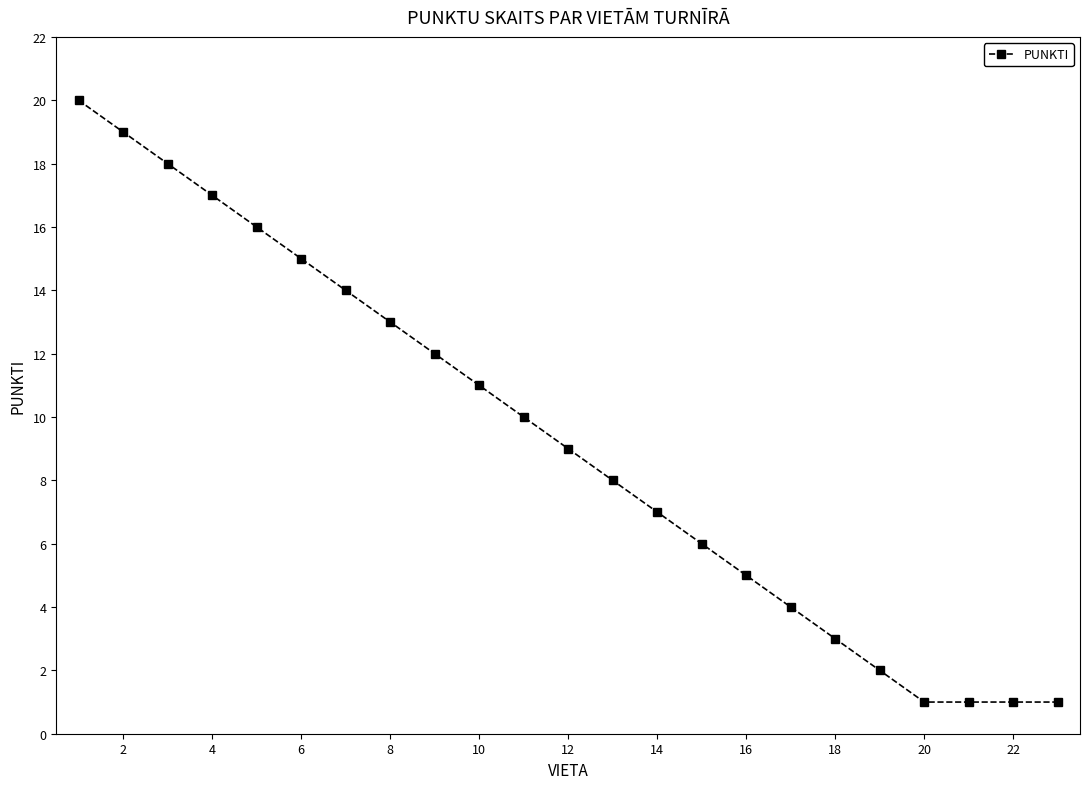

What is the sum of all values?

213